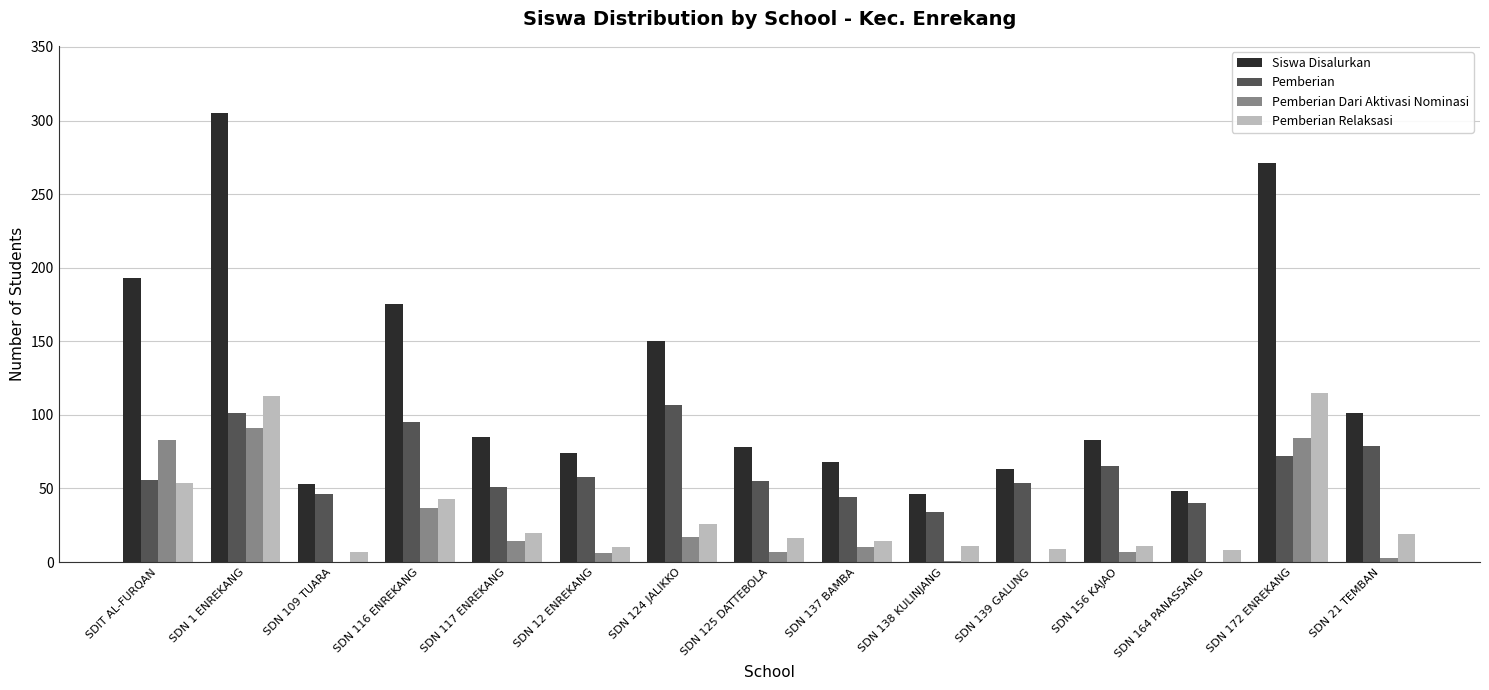

Is the value of Pemberian Relaksasi at SDN 117 ENREKANG greater than the value of Pemberian at SDIT AL-FURQAN?

No